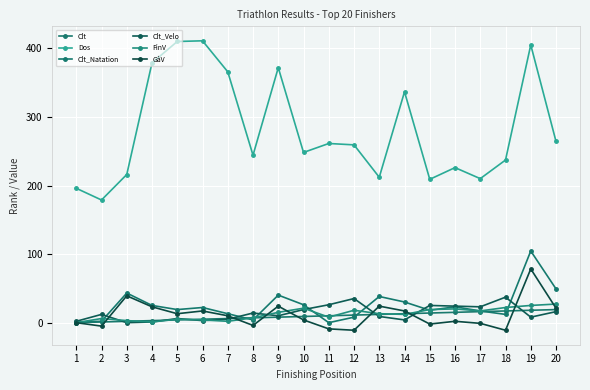

At which label is GàV closest to 34?

3